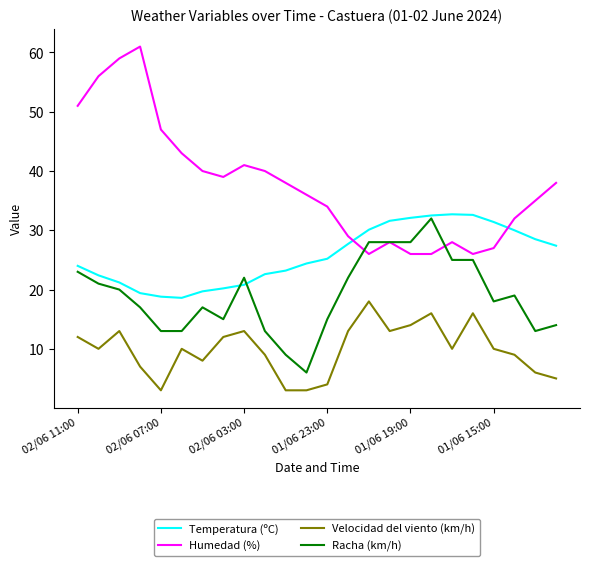

List the series in order of their overall mean, lowest first.

Velocidad del viento (km/h), Racha (km/h), Temperatura (ºC), Humedad (%)